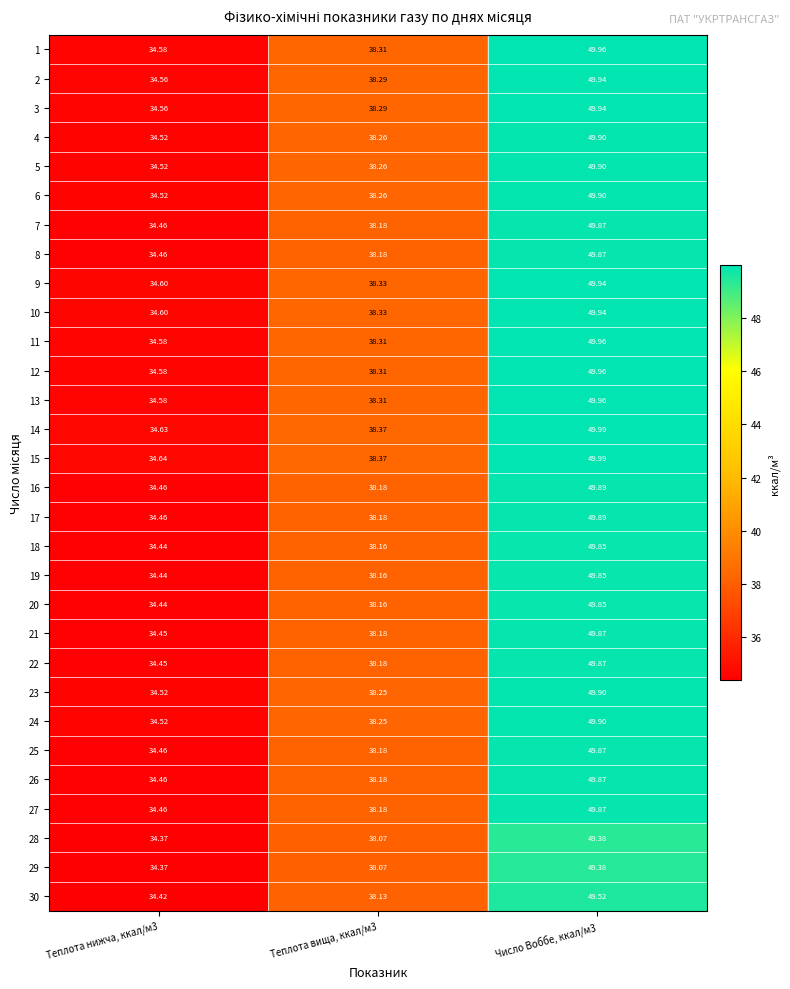

Reading left to right, transcribe all the data shown in this chart.

1: Теплота нижча, ккал/м3=34.6	Теплота вища, ккал/м3=38.3	Число Воббе, ккал/м3=50.0
2: Теплота нижча, ккал/м3=34.6	Теплота вища, ккал/м3=38.3	Число Воббе, ккал/м3=49.9
3: Теплота нижча, ккал/м3=34.6	Теплота вища, ккал/м3=38.3	Число Воббе, ккал/м3=49.9
4: Теплота нижча, ккал/м3=34.5	Теплота вища, ккал/м3=38.3	Число Воббе, ккал/м3=49.9
5: Теплота нижча, ккал/м3=34.5	Теплота вища, ккал/м3=38.3	Число Воббе, ккал/м3=49.9
6: Теплота нижча, ккал/м3=34.5	Теплота вища, ккал/м3=38.3	Число Воббе, ккал/м3=49.9
7: Теплота нижча, ккал/м3=34.5	Теплота вища, ккал/м3=38.2	Число Воббе, ккал/м3=49.9
8: Теплота нижча, ккал/м3=34.5	Теплота вища, ккал/м3=38.2	Число Воббе, ккал/м3=49.9
9: Теплота нижча, ккал/м3=34.6	Теплота вища, ккал/м3=38.3	Число Воббе, ккал/м3=49.9
10: Теплота нижча, ккал/м3=34.6	Теплота вища, ккал/м3=38.3	Число Воббе, ккал/м3=49.9
11: Теплота нижча, ккал/м3=34.6	Теплота вища, ккал/м3=38.3	Число Воббе, ккал/м3=50.0
12: Теплота нижча, ккал/м3=34.6	Теплота вища, ккал/м3=38.3	Число Воббе, ккал/м3=50.0
13: Теплота нижча, ккал/м3=34.6	Теплота вища, ккал/м3=38.3	Число Воббе, ккал/м3=50.0
14: Теплота нижча, ккал/м3=34.6	Теплота вища, ккал/м3=38.4	Число Воббе, ккал/м3=50.0
15: Теплота нижча, ккал/м3=34.6	Теплота вища, ккал/м3=38.4	Число Воббе, ккал/м3=50.0
16: Теплота нижча, ккал/м3=34.5	Теплота вища, ккал/м3=38.2	Число Воббе, ккал/м3=49.9
17: Теплота нижча, ккал/м3=34.5	Теплота вища, ккал/м3=38.2	Число Воббе, ккал/м3=49.9
18: Теплота нижча, ккал/м3=34.4	Теплота вища, ккал/м3=38.2	Число Воббе, ккал/м3=49.9
19: Теплота нижча, ккал/м3=34.4	Теплота вища, ккал/м3=38.2	Число Воббе, ккал/м3=49.9
20: Теплота нижча, ккал/м3=34.4	Теплота вища, ккал/м3=38.2	Число Воббе, ккал/м3=49.9
21: Теплота нижча, ккал/м3=34.5	Теплота вища, ккал/м3=38.2	Число Воббе, ккал/м3=49.9
22: Теплота нижча, ккал/м3=34.5	Теплота вища, ккал/м3=38.2	Число Воббе, ккал/м3=49.9
23: Теплота нижча, ккал/м3=34.5	Теплота вища, ккал/м3=38.2	Число Воббе, ккал/м3=49.9
24: Теплота нижча, ккал/м3=34.5	Теплота вища, ккал/м3=38.2	Число Воббе, ккал/м3=49.9
25: Теплота нижча, ккал/м3=34.5	Теплота вища, ккал/м3=38.2	Число Воббе, ккал/м3=49.9
26: Теплота нижча, ккал/м3=34.5	Теплота вища, ккал/м3=38.2	Число Воббе, ккал/м3=49.9
27: Теплота нижча, ккал/м3=34.5	Теплота вища, ккал/м3=38.2	Число Воббе, ккал/м3=49.9
28: Теплота нижча, ккал/м3=34.4	Теплота вища, ккал/м3=38.1	Число Воббе, ккал/м3=49.4
29: Теплота нижча, ккал/м3=34.4	Теплота вища, ккал/м3=38.1	Число Воббе, ккал/м3=49.4
30: Теплота нижча, ккал/м3=34.4	Теплота вища, ккал/м3=38.1	Число Воббе, ккал/м3=49.5